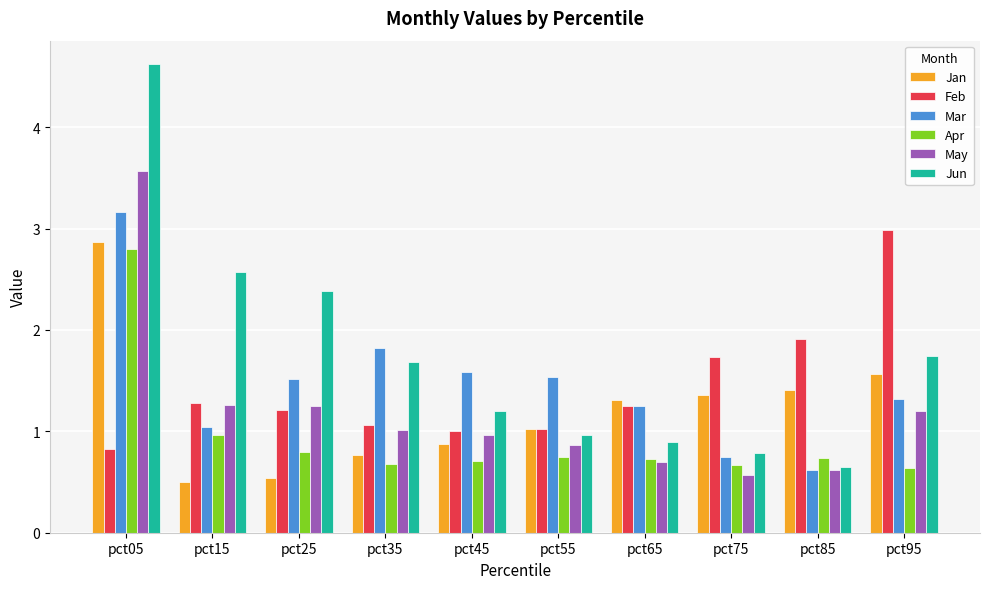

Is the value of Mar at pct75 greater than the value of Jun at pct55?

No